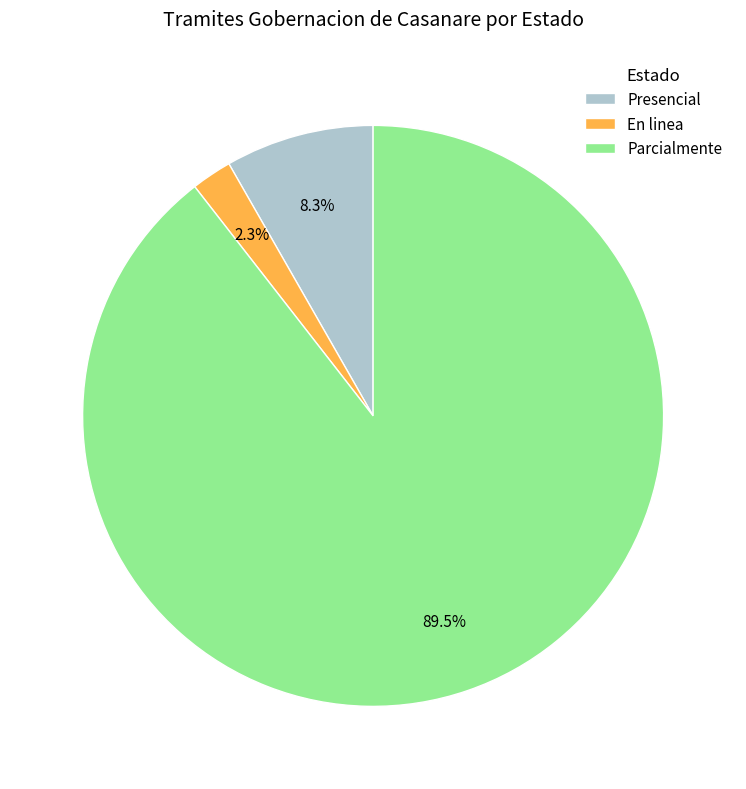

What percentage is the En linea slice, to the nearest percent?

2%